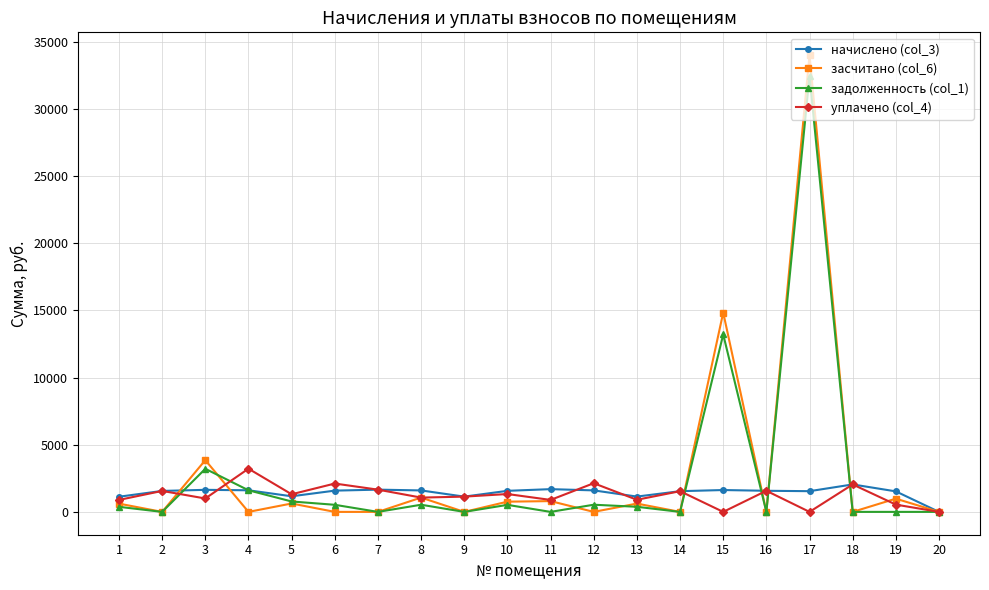

What is the difference between the highest and lowest values at 3?

2853.3